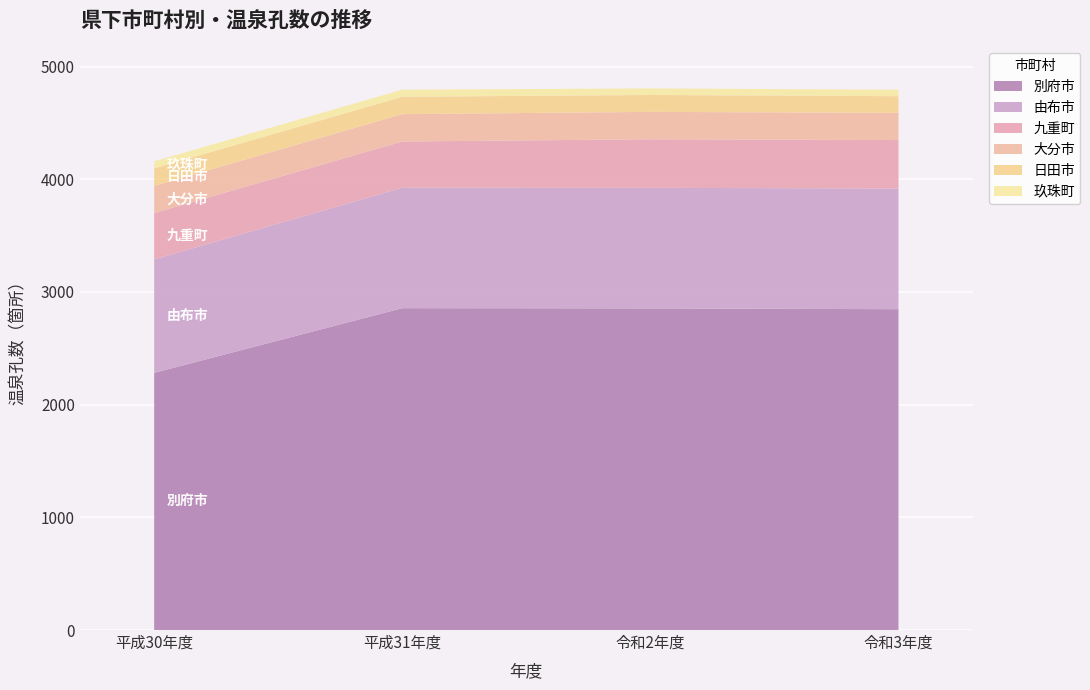

Reading right to left, transcribe all the data shown in this chart.

別府市: 2847	2854	2856	2282
由布市: 1071	1070	1069	1007
九重町: 430	431	410	411
大分市: 241	243	243	241
日田市: 148	150	154	155
玖珠町: 58	58	63	63